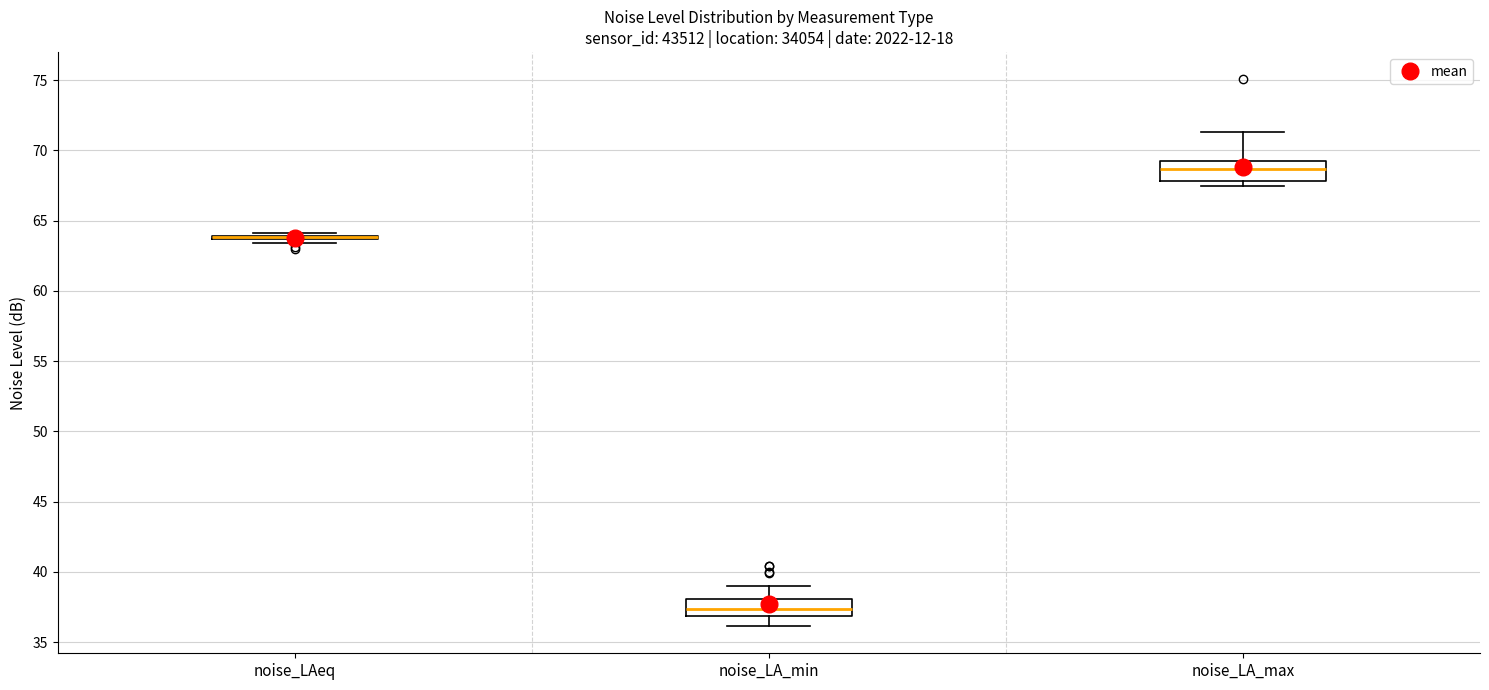

Reading left to right, transcribe this box plot: for each box, give where its median line is, the range the box spans, and where its two whiskers end, as read against the y-axis. The values are not printed on the chart, so give them approximately, as read against the axis.

noise_LAeq: box collapsed to a line at 64.0, whiskers 63.5 to 64.0
noise_LA_min: median 37.5, box 37.0 to 38.0, whiskers 36.0 to 39.0
noise_LA_max: median 68.5, box 68.0 to 69.5, whiskers 67.5 to 71.5